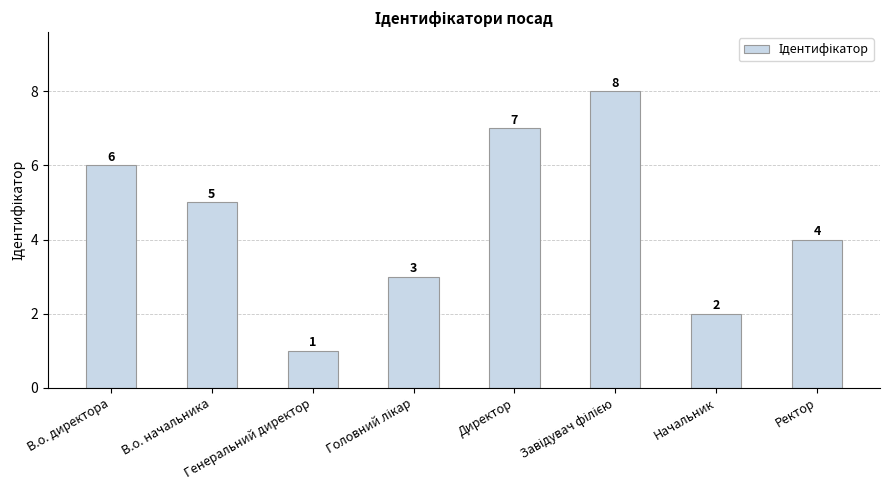

How many data points are less than 5?

4